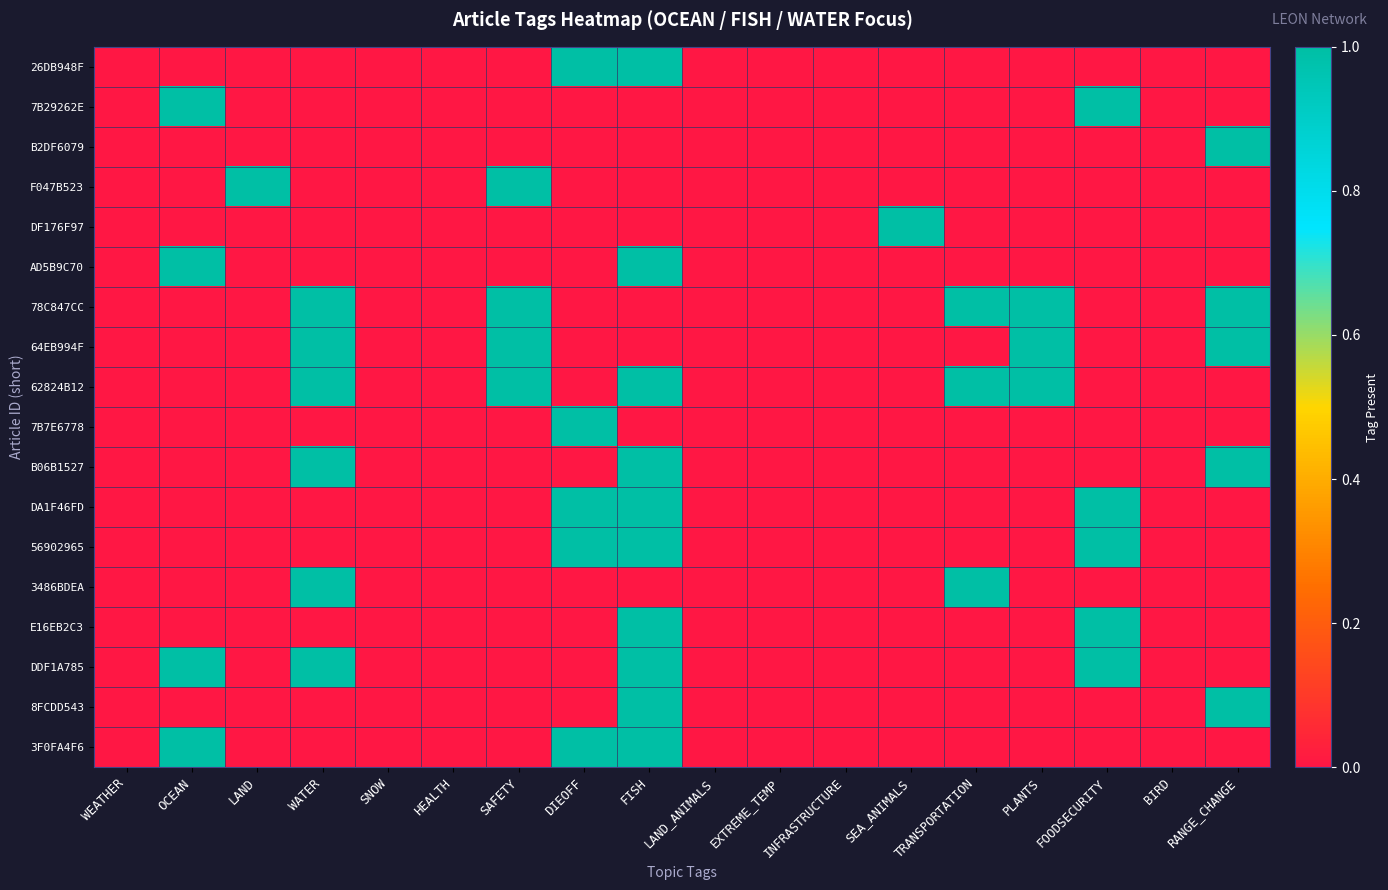

Between OCEAN and PLANTS, which series saw the biggest shift?

7B29262E